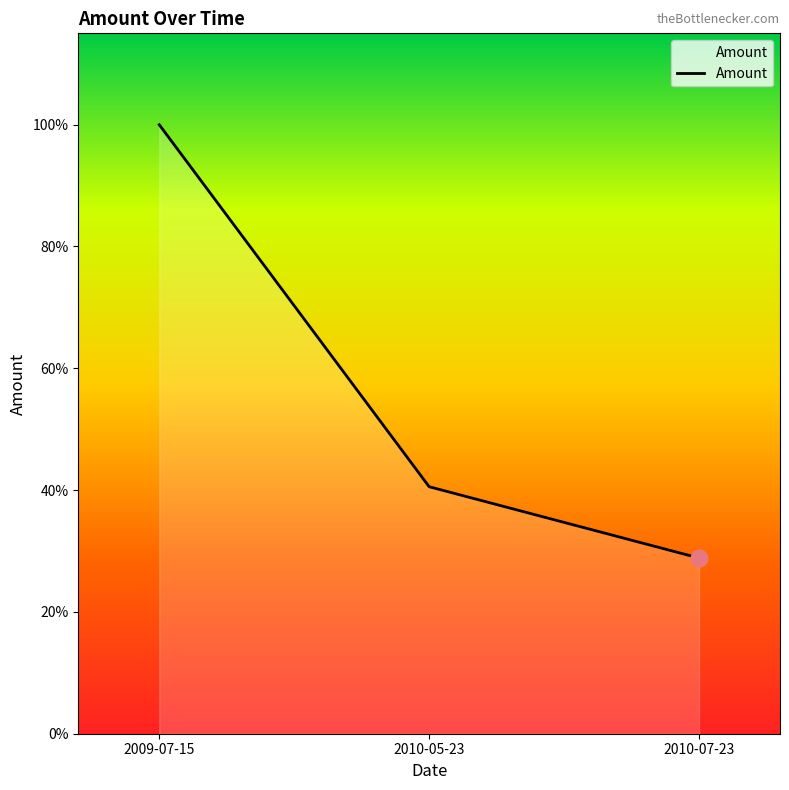

What value does the data have at 2010-05-23?

18.2